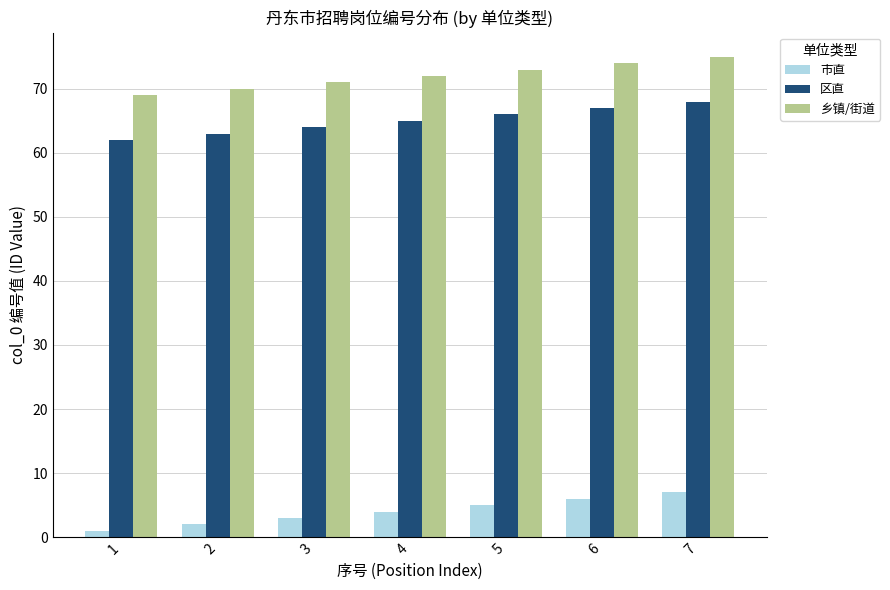

The 区直 series shows 68 at 7. True or false?

True